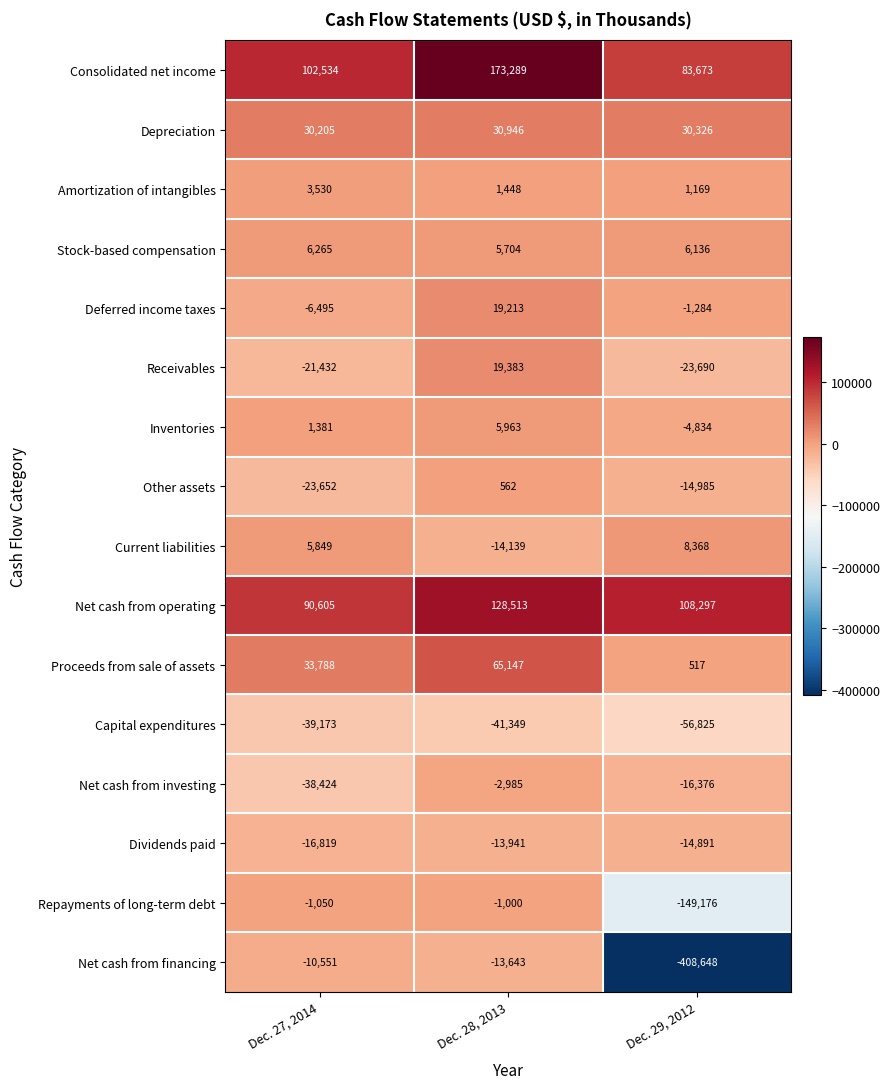

What is the minimum value for Dividends paid?

-16819